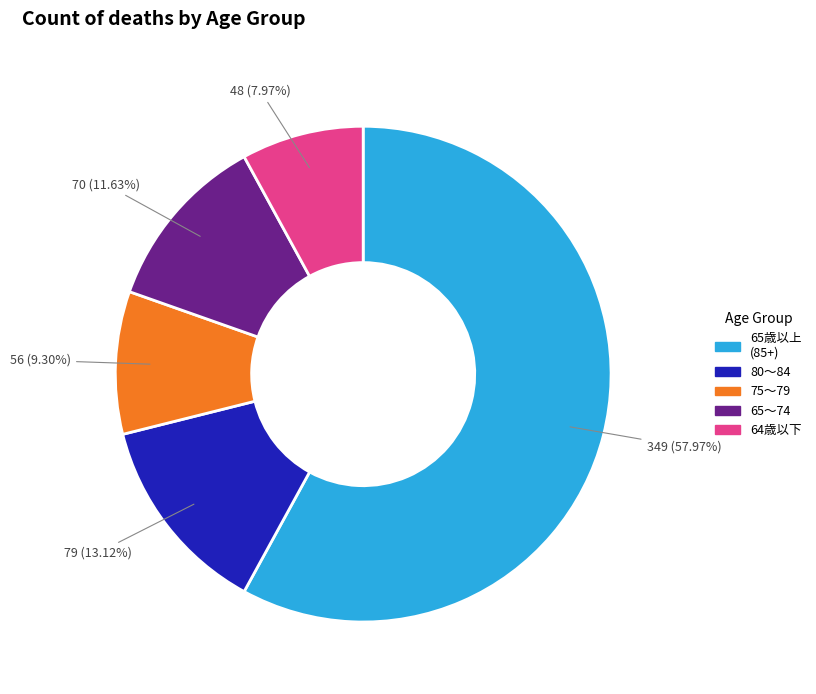

Is there a majority slice in this chart?

Yes